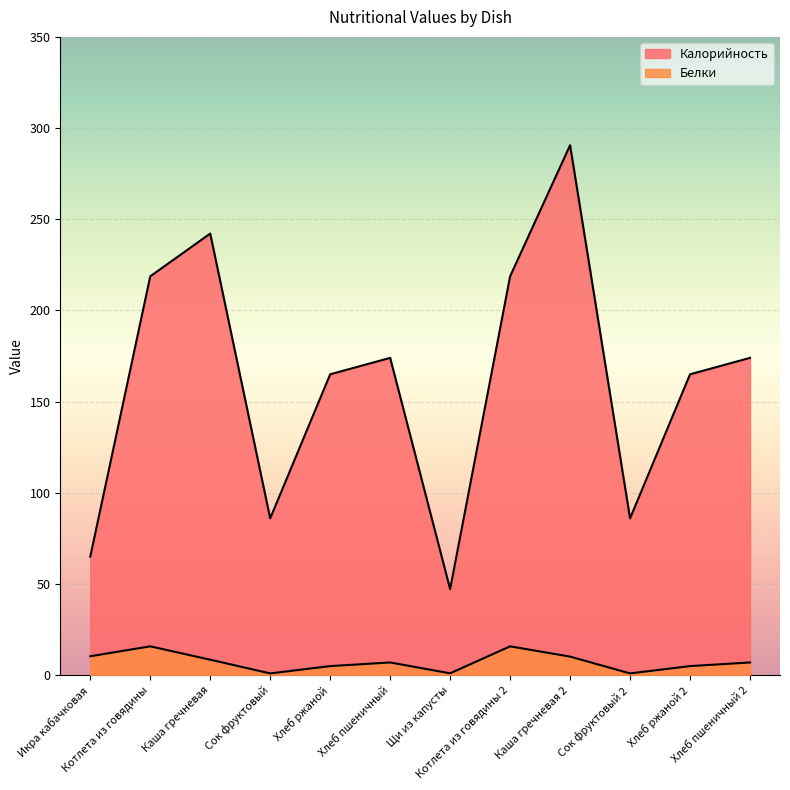

Which series has the largest total across all categories?

Калорийность